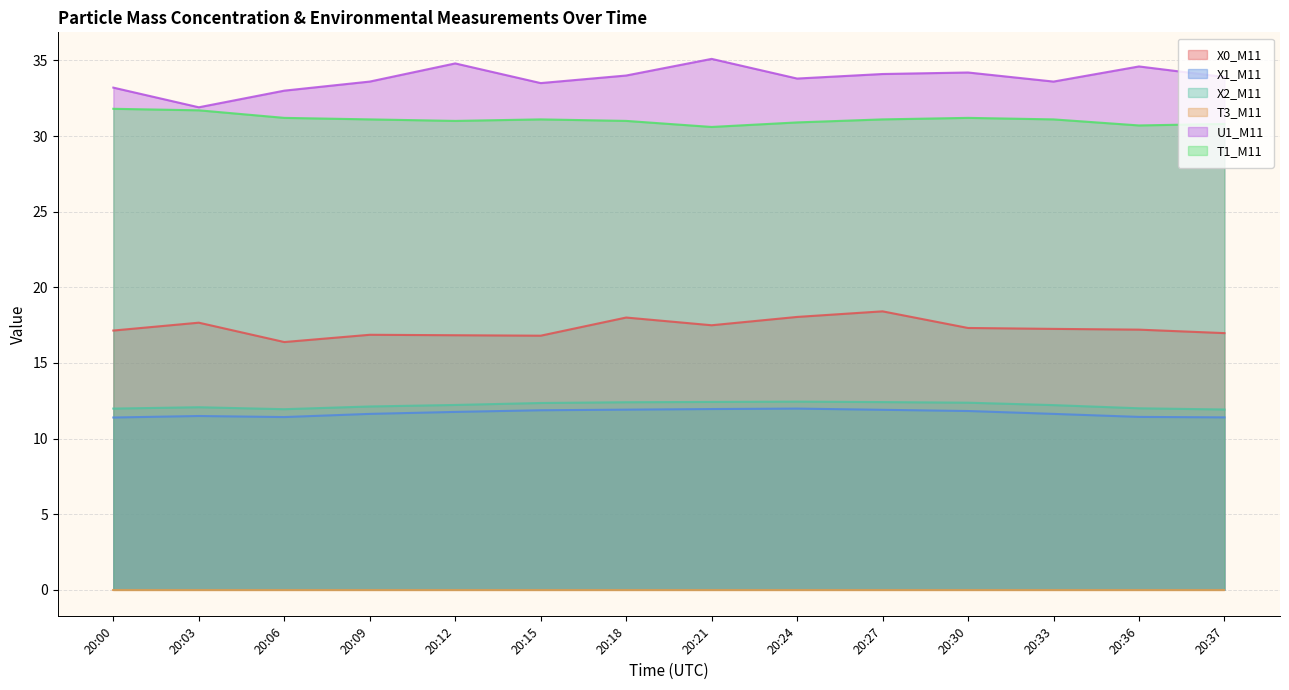

How many lines are shown in the chart?

6